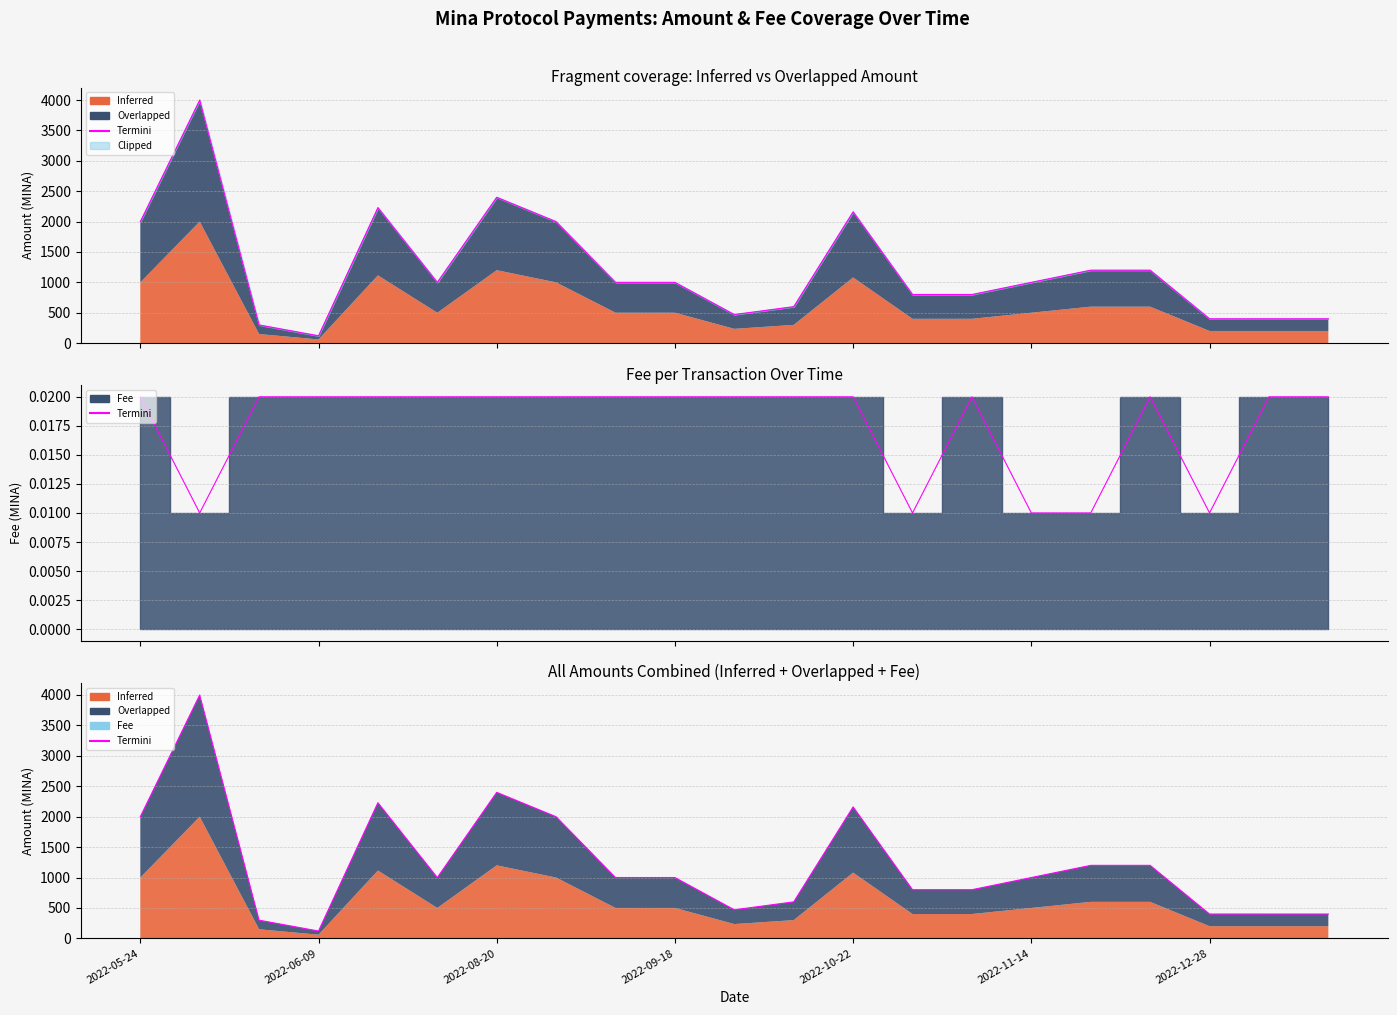

What is the change in value from 2022-12-28 to 16?

-1200.0